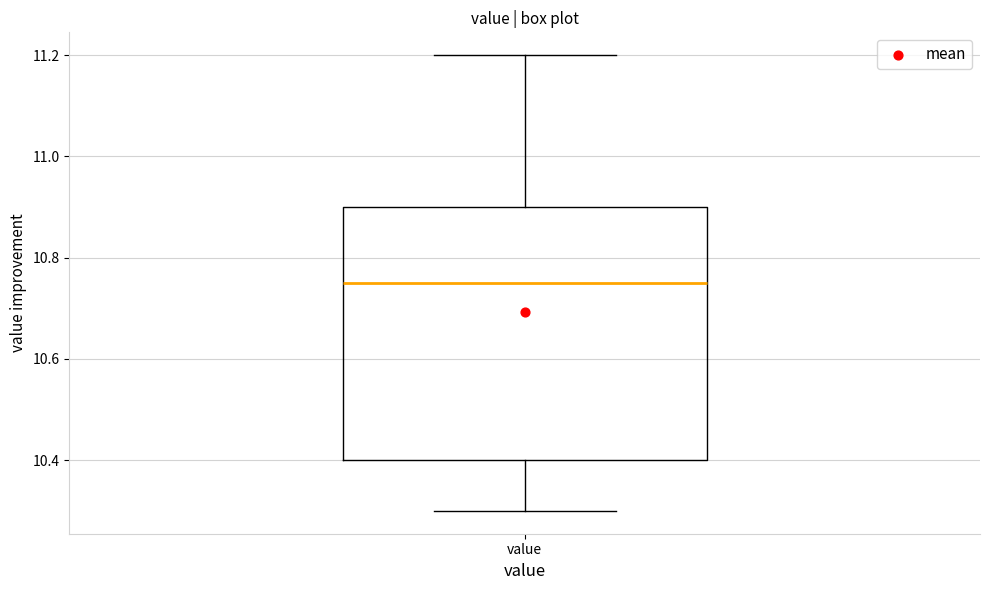

Transcribe this box plot: give where the median line is, the range the box spans, and where the two whiskers end, as read against the y-axis. The values are not printed on the chart, so give them approximately, as read against the axis.

median 10.76, box 10.40 to 10.90, whiskers 10.30 to 11.20